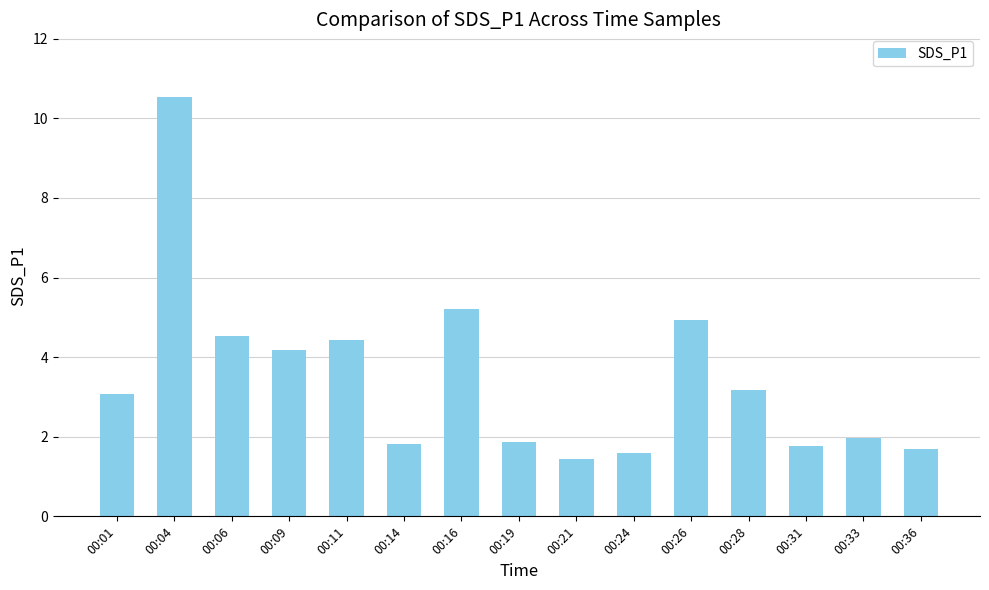

Does the chart contain any negative values?

No